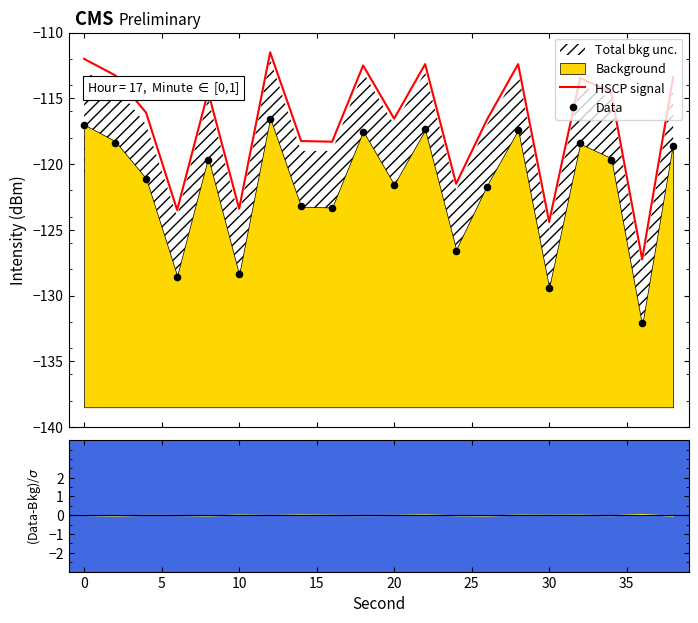

Is the value of HSCP signal at 14 greater than the value of Data at 19?

Yes